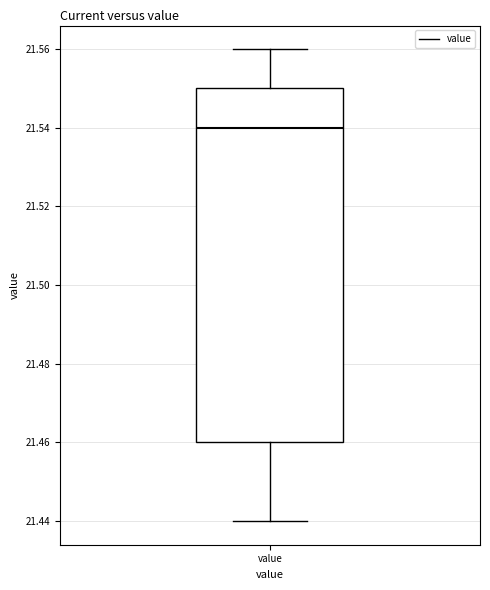

Where does the median line of the box for value sit on the y-axis? The values are not printed on the chart, so give them approximately, as read against the axis.

21.54